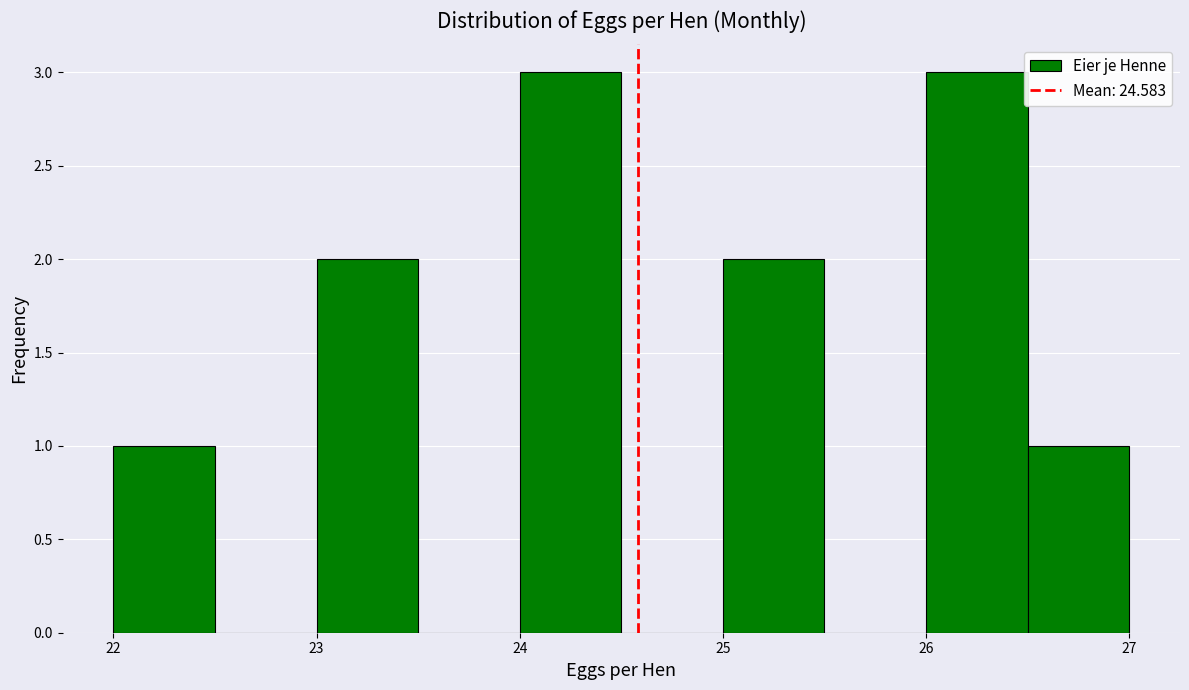

Reading left to right, list every bar in this chart as the range it spans on the x-axis followed by its height. The values are not printed on the chart, so give them approximately, as read against the axis.

22.0 to 22.5: 1
22.5 to 23.0: 0
23.0 to 23.5: 2
23.5 to 24.0: 0
24.0 to 24.5: 3
24.5 to 25.0: 0
25.0 to 25.5: 2
25.5 to 26.0: 0
26.0 to 26.5: 3
26.5 to 27.0: 1